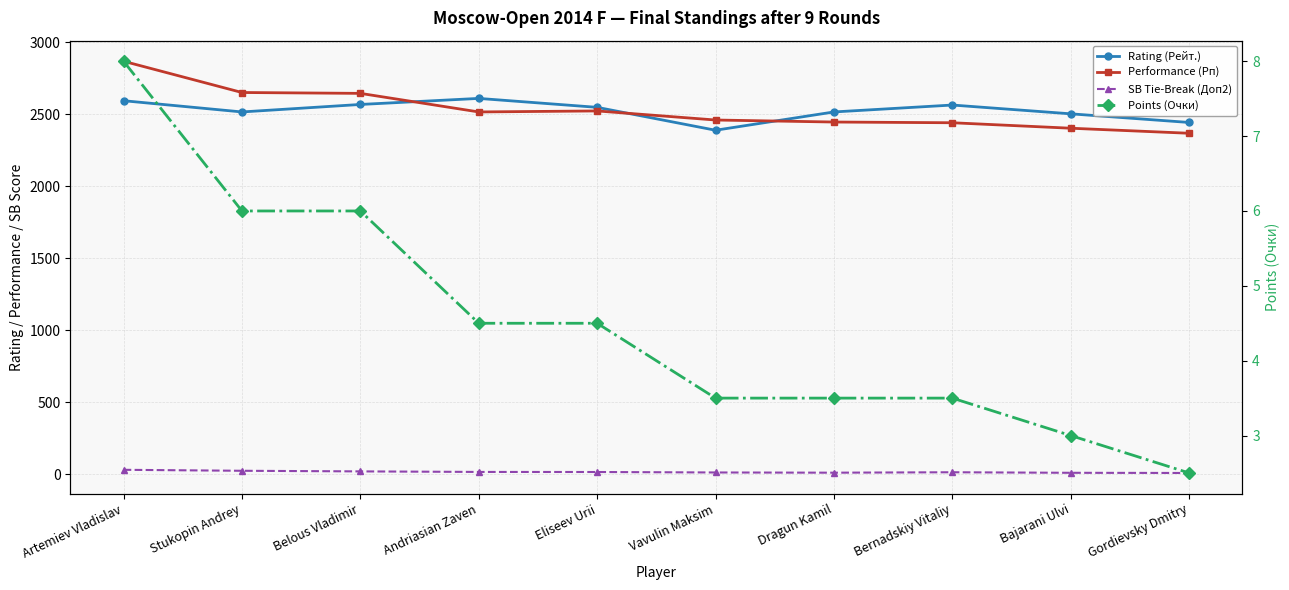

True or false: SB Tie-Break (Доп2) has more than 2 points higher than both neighbors.

False